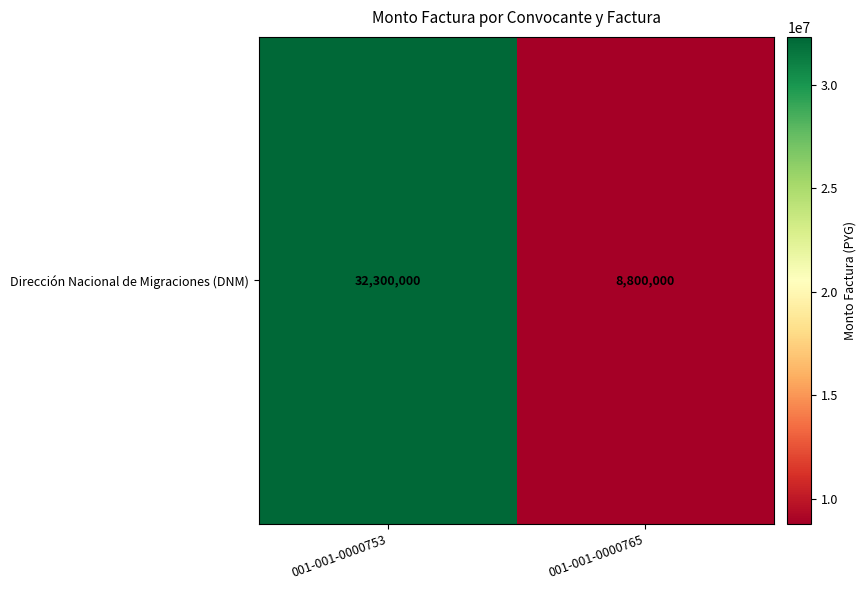

Reading left to right, what are all the values shown in this chart?

001-001-0000753=32300000	001-001-0000765=8800000